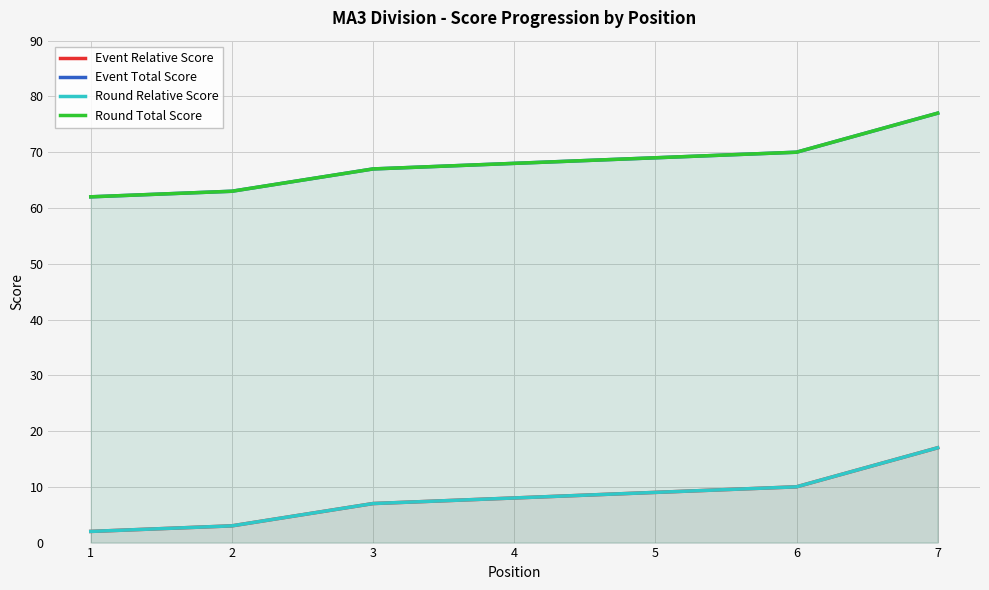

Which series has the largest range (max minus min)?

Event Relative Score